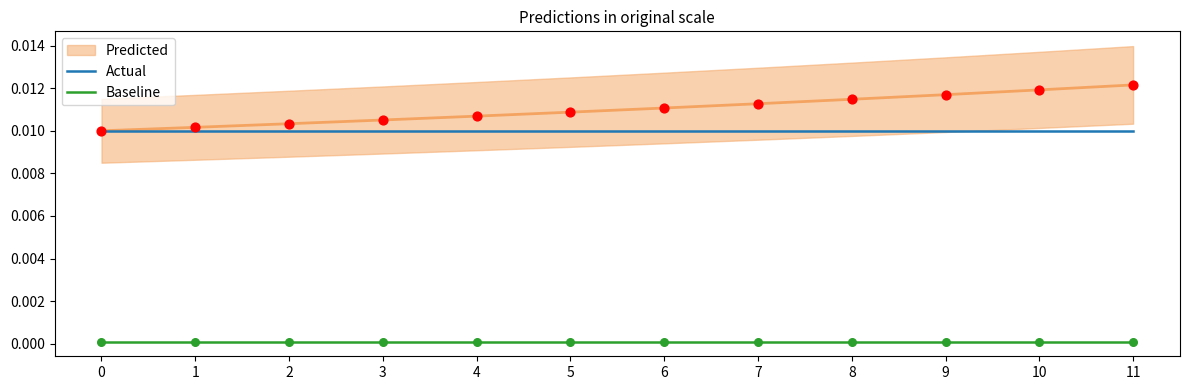

Which series has the largest total across all categories?

Actual